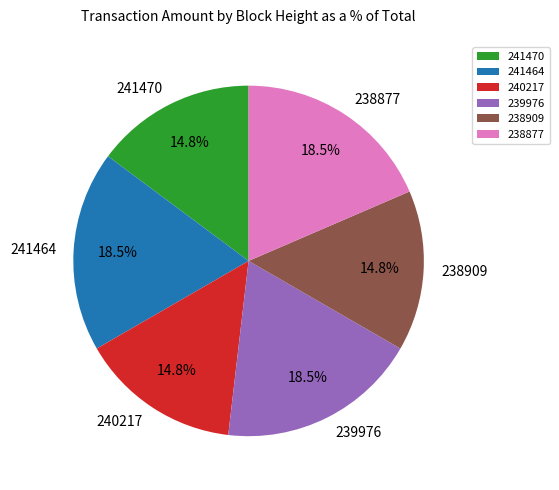

How much of the chart is everything except 241470?

85.2%